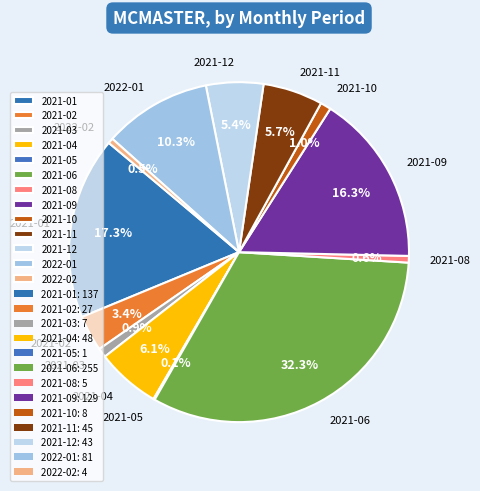

Which has a higher value, 2021-06 or 2021-02?

2021-06